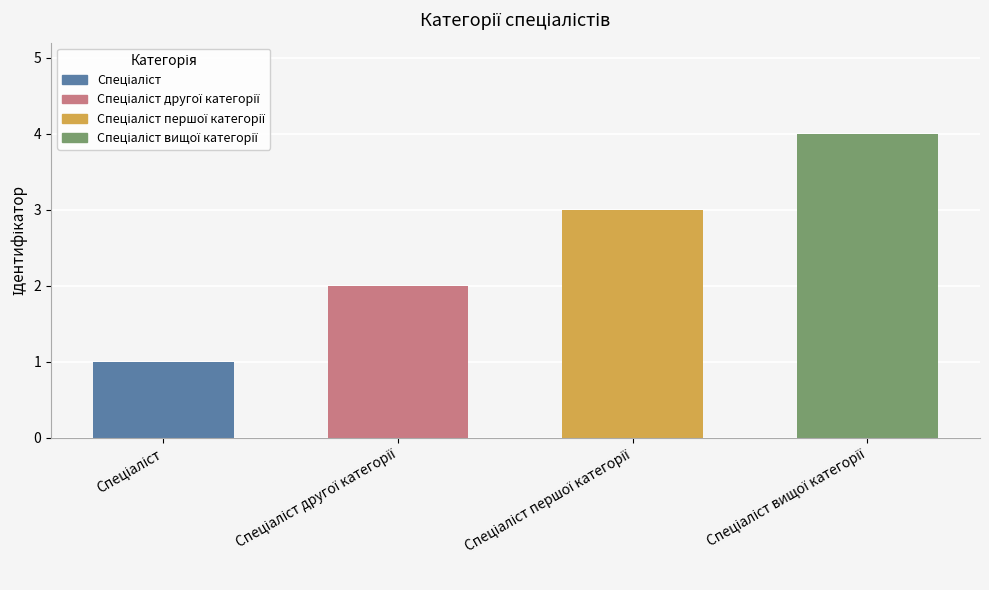

Are the bars grouped side by side (vs. stacked)?

No